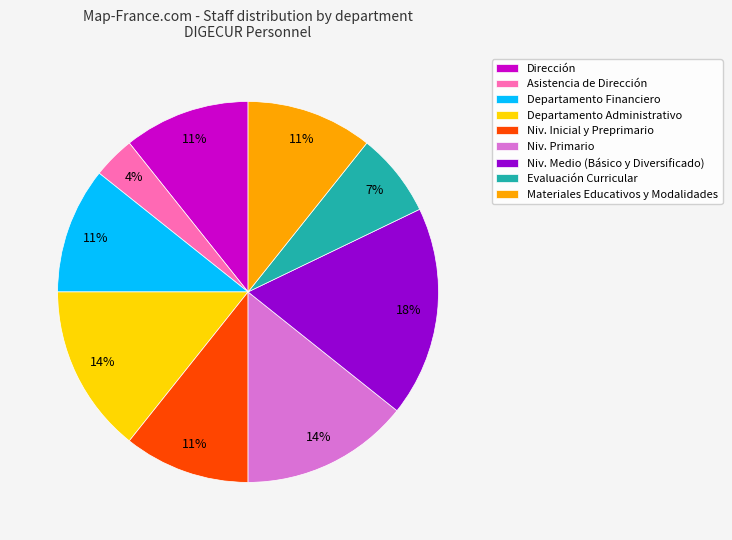

How many segments does this pie chart have?

9